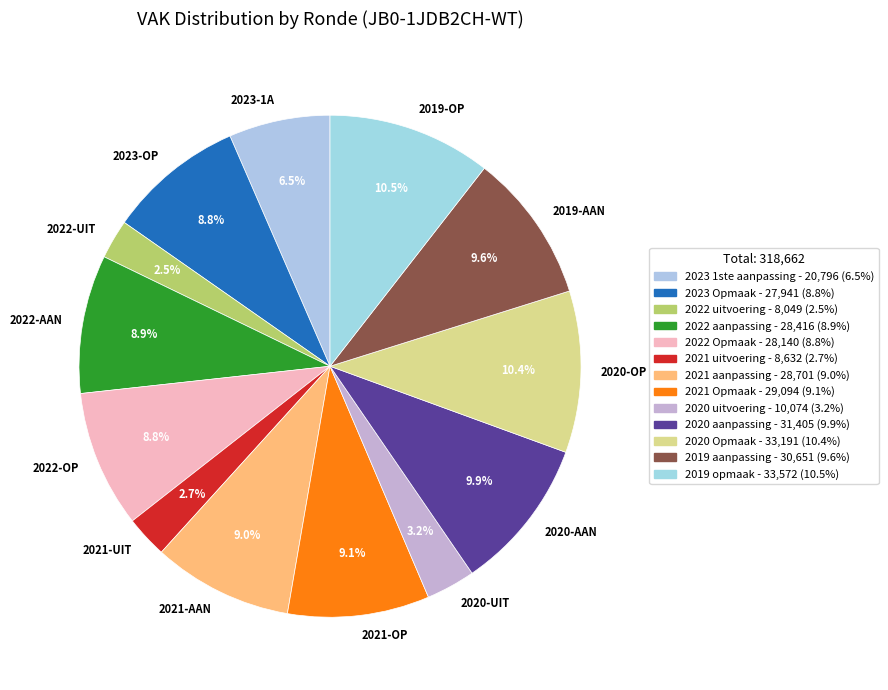

True or false: 2021 uitvoering accounts for 3% of the total.

True